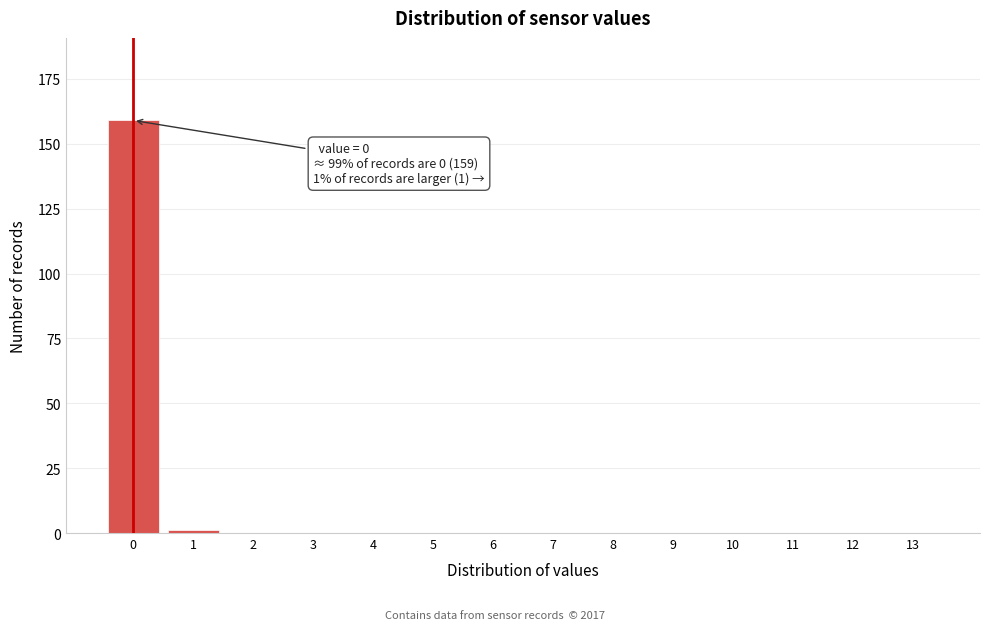

Reading right to left, transcribe all the data shown in this chart.

13=0	12=0	11=0	10=0	9=0	8=0	7=0	6=0	5=0	4=0	3=0	2=0	1=1	0=159